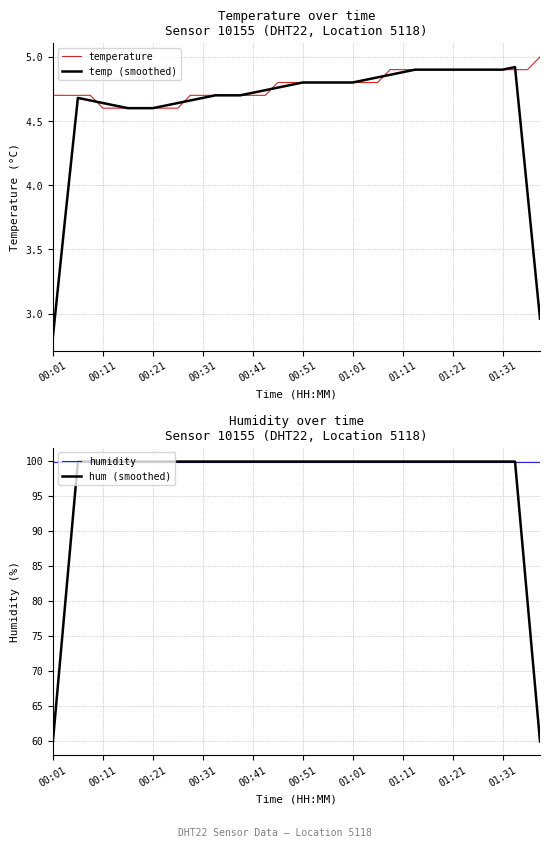

What are all the series names shown in the legend?

temperature, temp (smoothed), humidity, hum (smoothed)